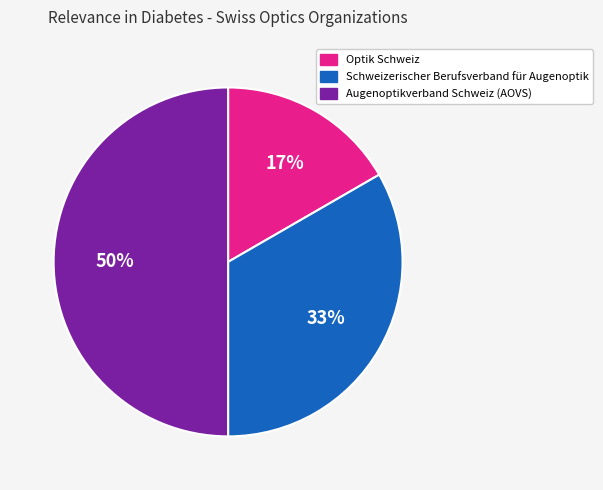

To the nearest percent, what portion does Schweizerischer Berufsverband für Augenoptik represent?

33%